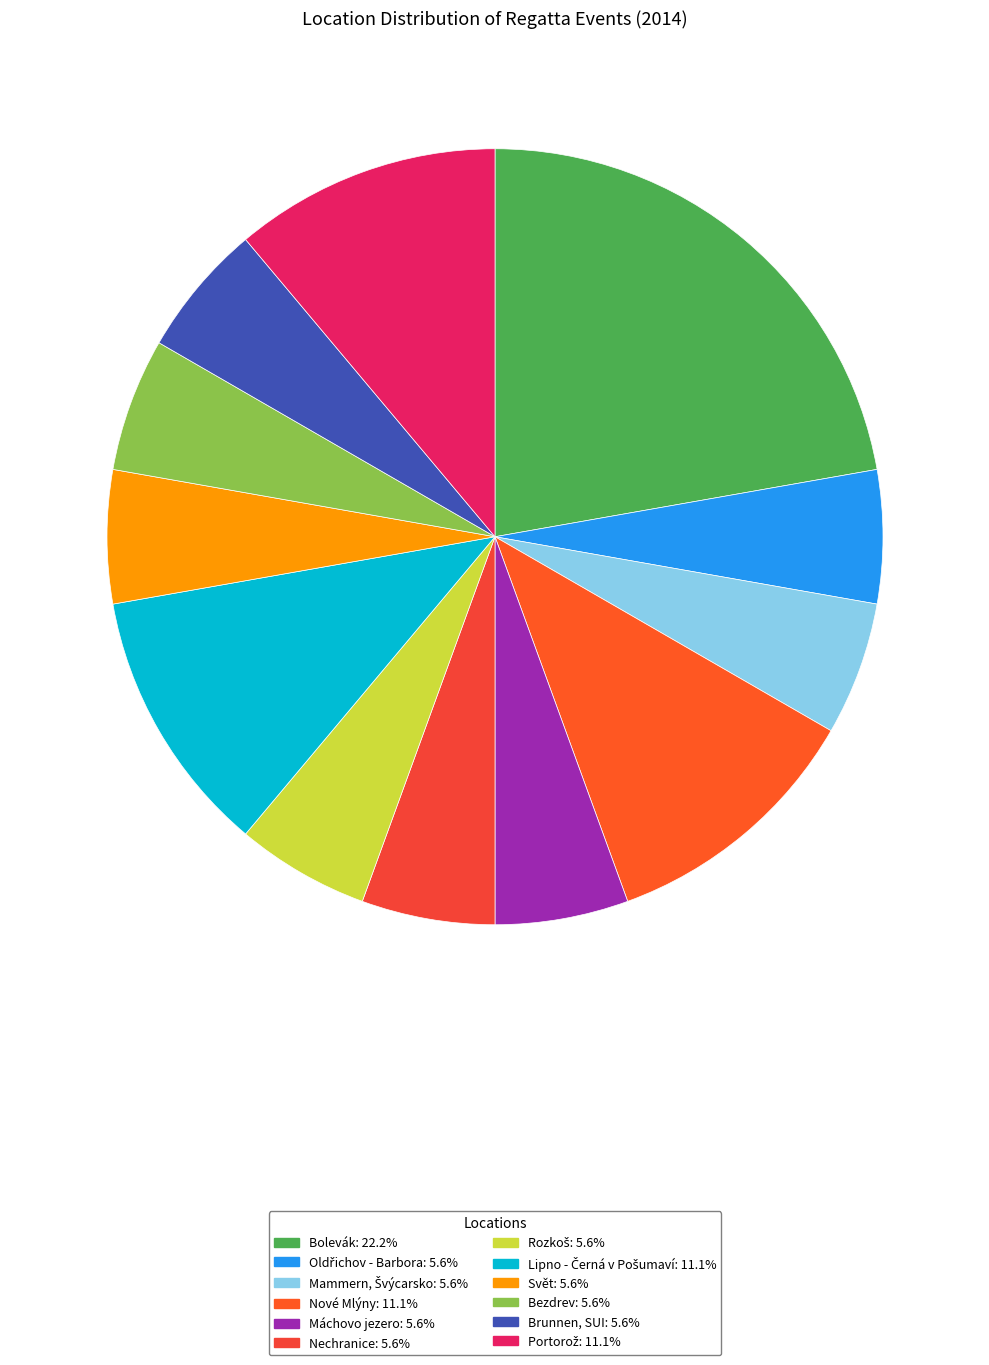

To the nearest percent, what is the average slice percentage?

8%